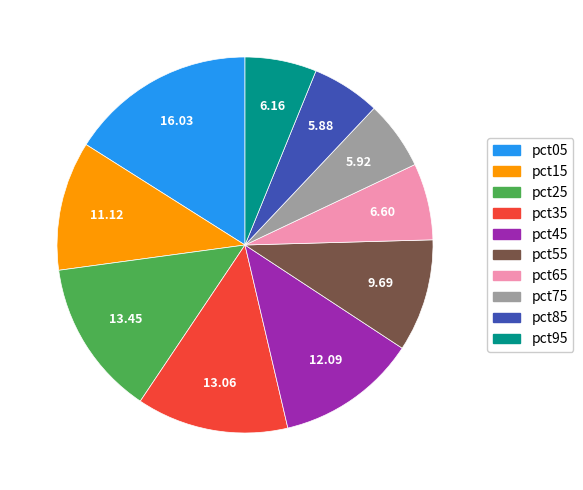

Which has a higher value, pct85 or pct55?

pct55